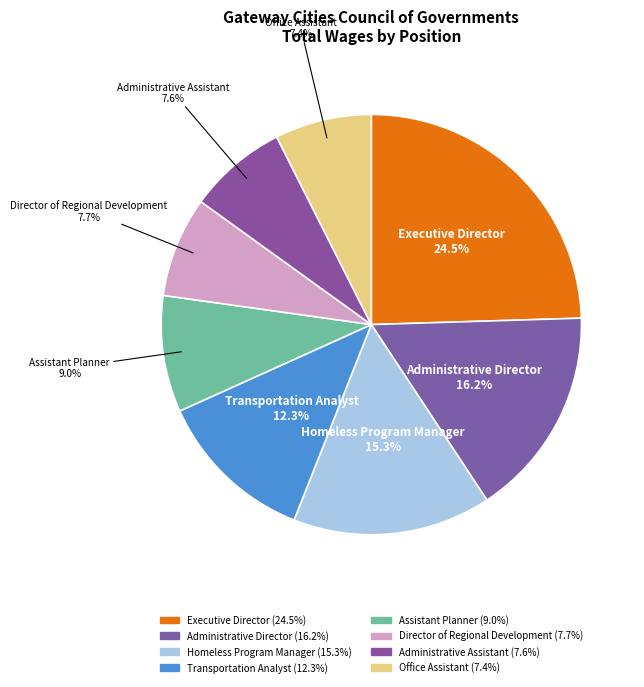

Does any single category account for the majority?

No